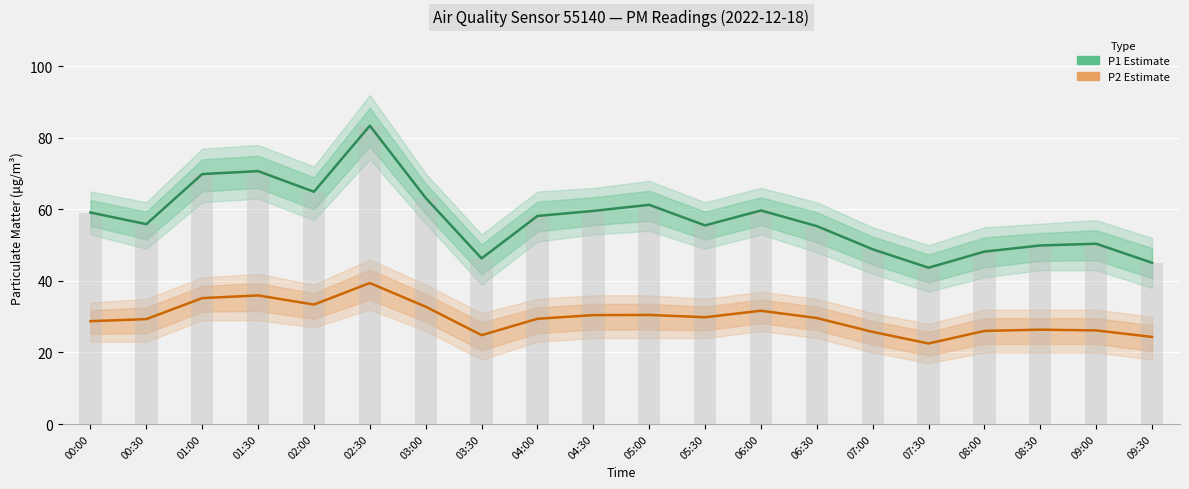

Reading right to left, transcribe all the data shown in this chart.

P1 (PM10): 09:30=45.1	09:00=50.4	08:30=49.9	08:00=48.2	07:30=43.7	07:00=48.9	06:30=55.3	06:00=59.7	05:30=55.5	05:00=61.3	04:30=59.6	04:00=58.2	03:30=46.3	03:00=63.2	02:30=83.4	02:00=64.9	01:30=70.7	01:00=69.9	00:30=55.9	00:00=59.1
P2 (PM2.5): 09:30=24.4	09:00=26.2	08:30=26.4	08:00=26.0	07:30=22.5	07:00=25.8	06:30=29.6	06:00=31.7	05:30=29.9	05:00=30.5	04:30=30.4	04:00=29.4	03:30=24.9	03:00=32.8	02:30=39.4	02:00=33.4	01:30=36.0	01:00=35.2	00:30=29.3	00:00=28.8